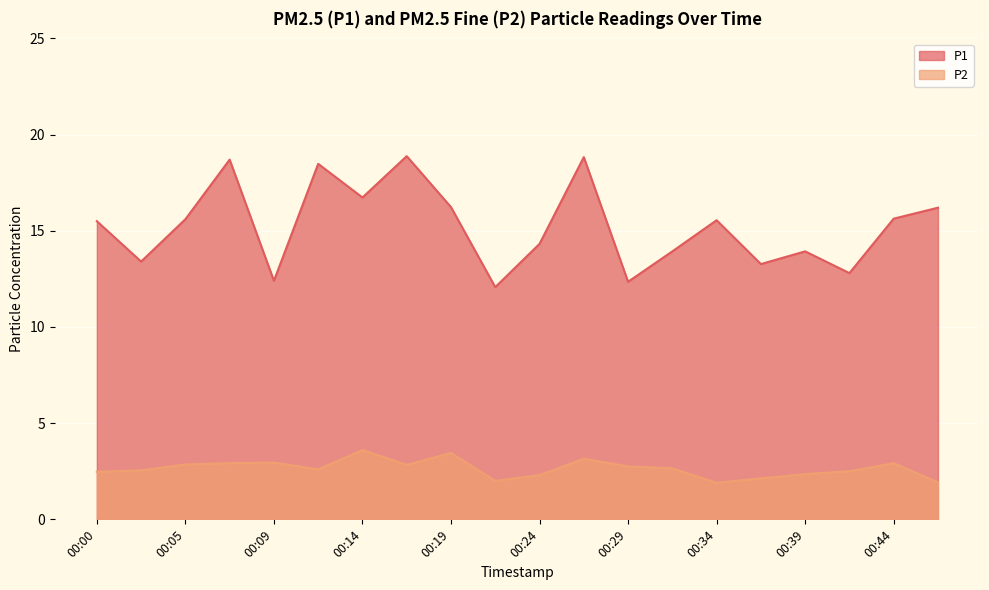

What is the total value across all series at 00:07?

21.6